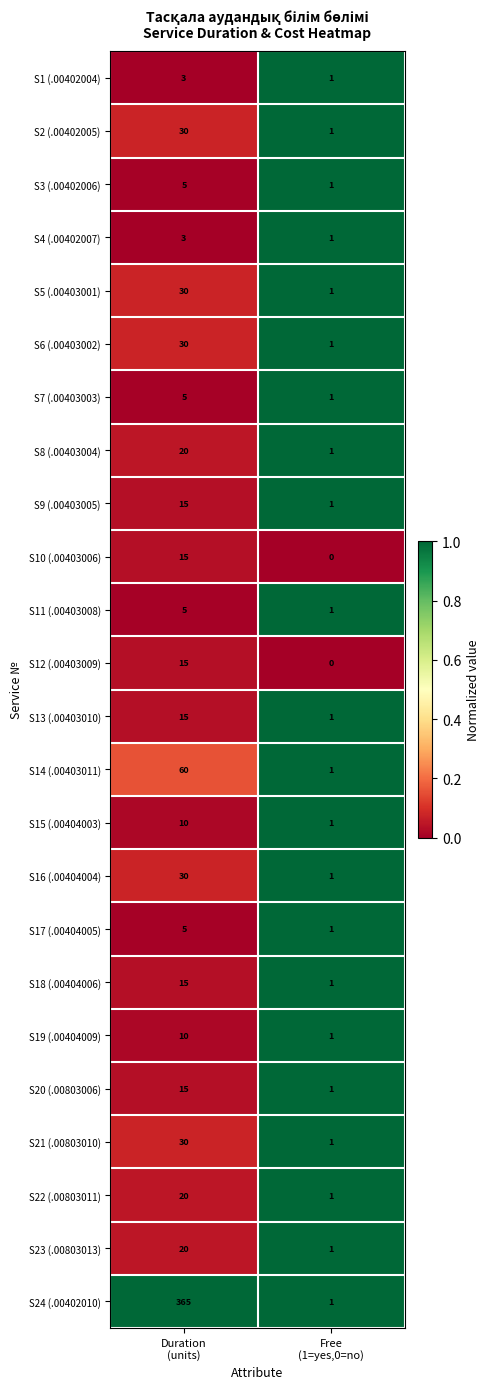

What is the maximum value shown in the chart?

365